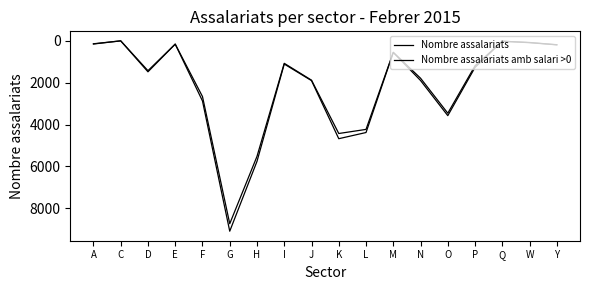

How many lines are shown in the chart?

2